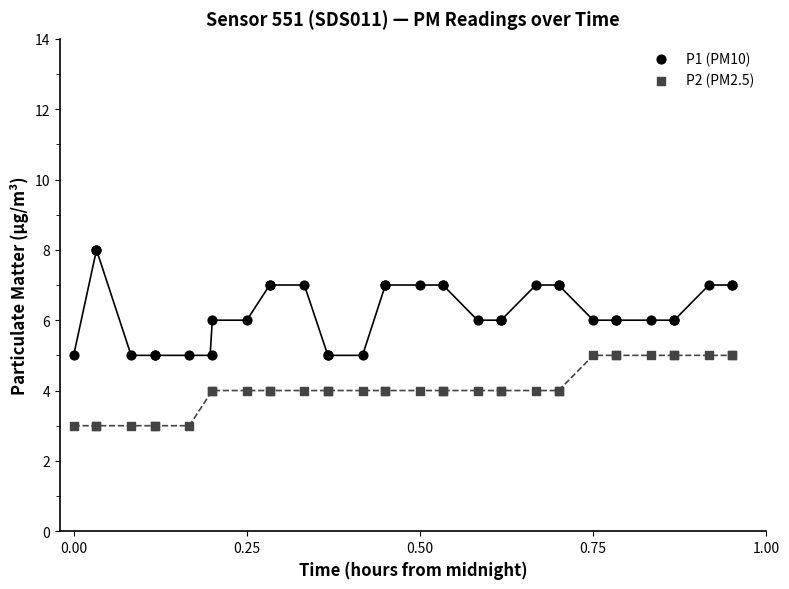

Which series contains the lowest Y value?

P2 (PM2.5)